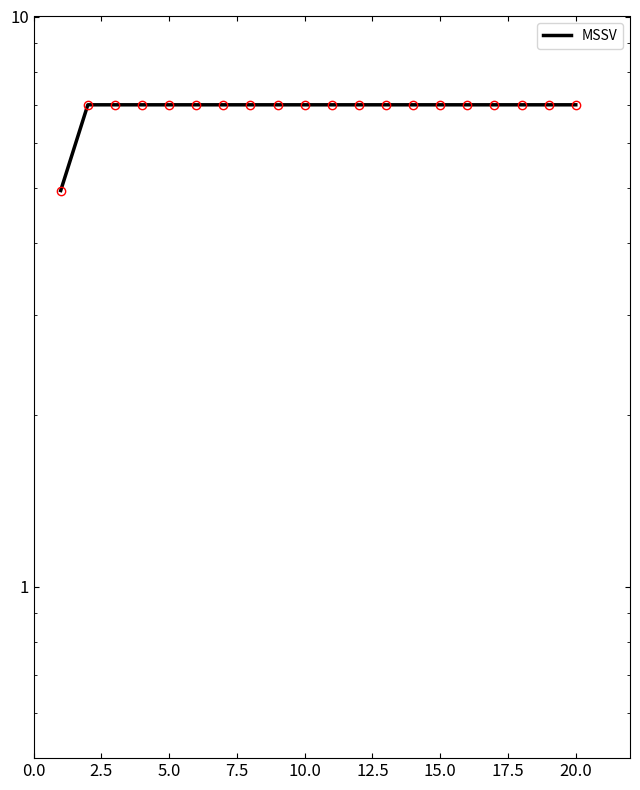

How many values exceed 6?

19